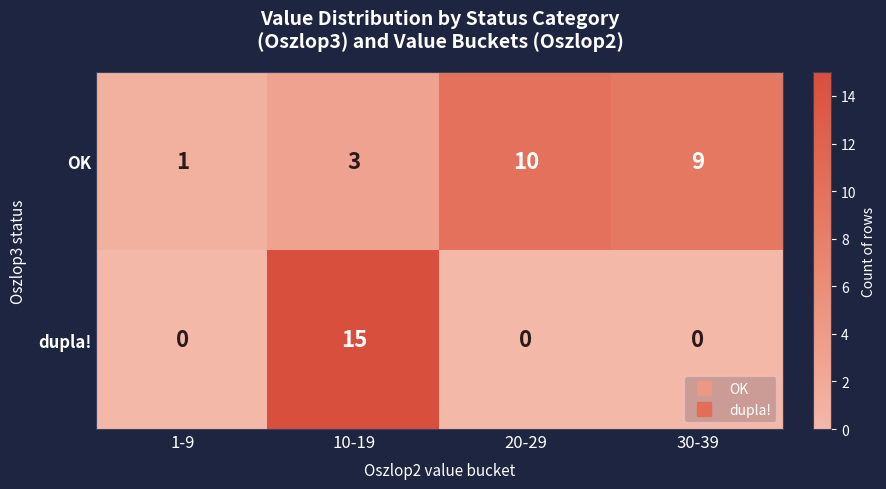

Which series has the largest total across all categories?

OK